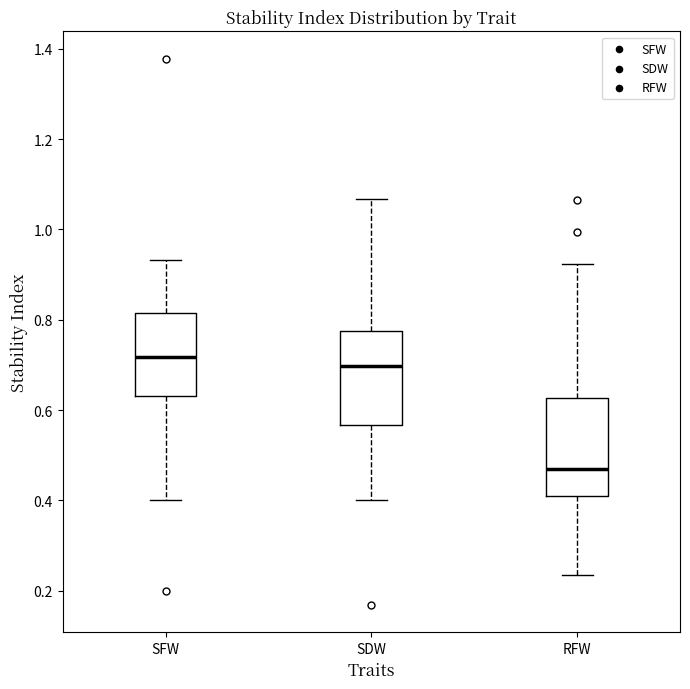

Reading left to right, read every box against the y-axis: the position of its median line, the range the box covers, and the ends of its whiskers. The values are not printed on the chart, so give them approximately, as read against the axis.

SFW: median 0.72, box 0.64 to 0.82, whiskers 0.40 to 0.94
SDW: median 0.70, box 0.56 to 0.78, whiskers 0.40 to 1.06
RFW: median 0.46, box 0.40 to 0.62, whiskers 0.24 to 0.92